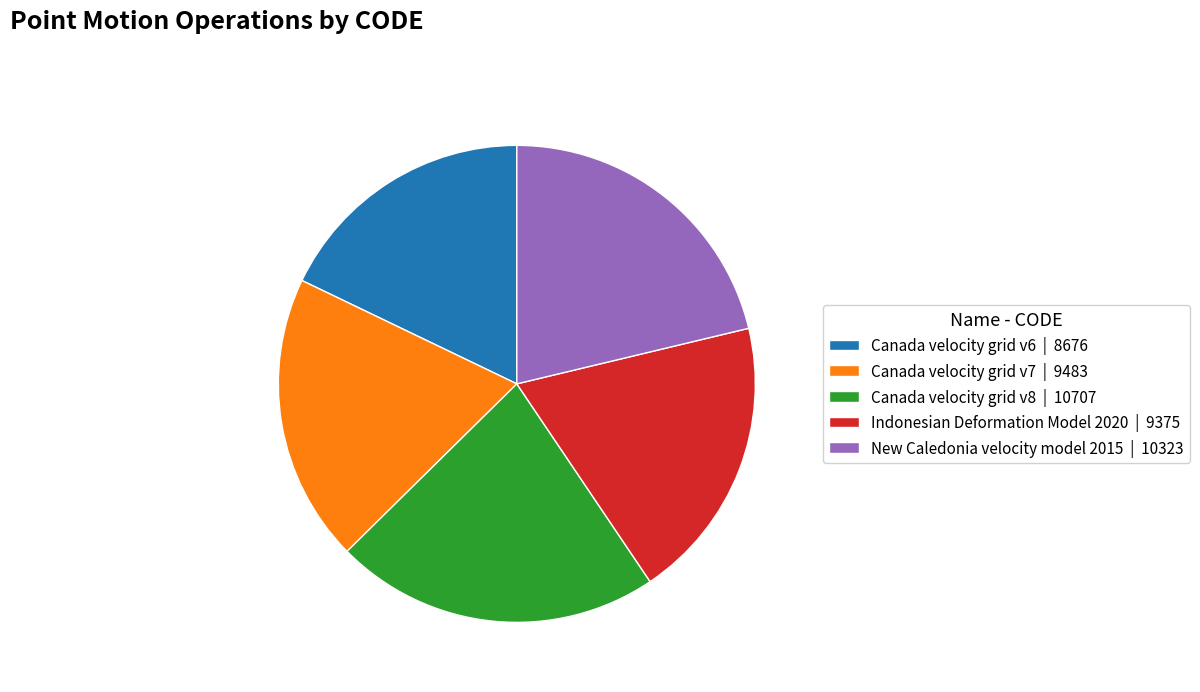

What is the ratio of the value at New Caledonia velocity model 2015 to the value at Indonesian Deformation Model 2020?

1.1